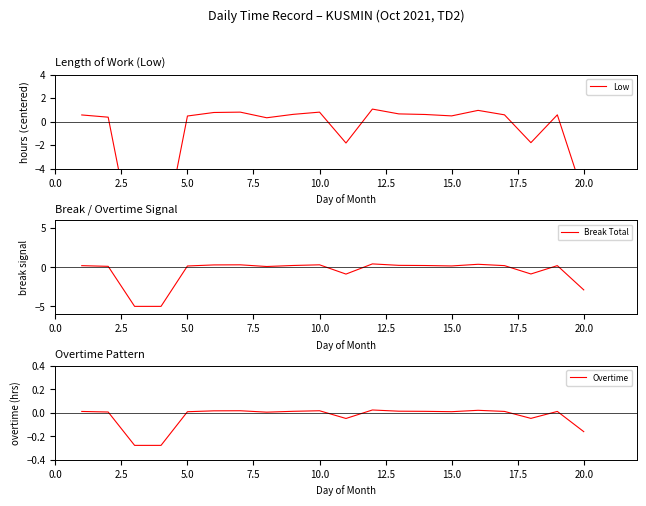

What is the maximum value for Break Total?

0.4